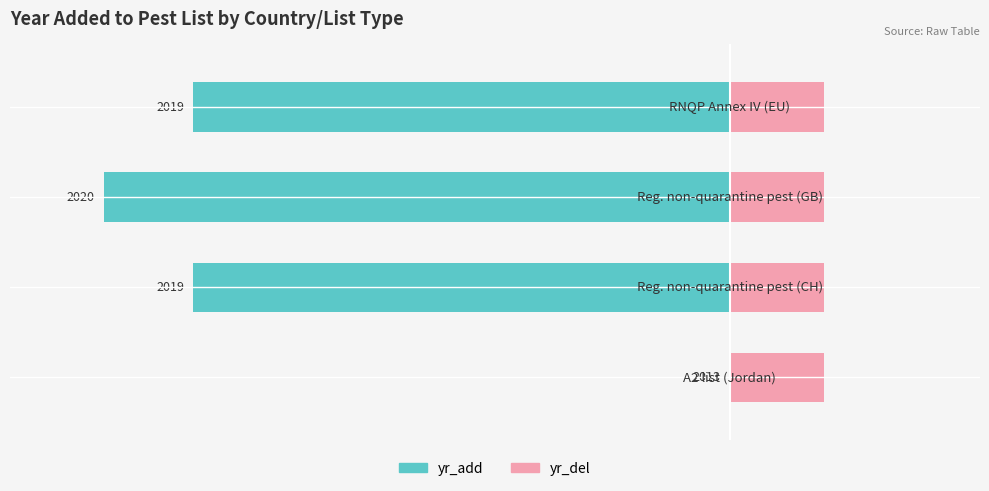

How many series are shown in this chart?

2